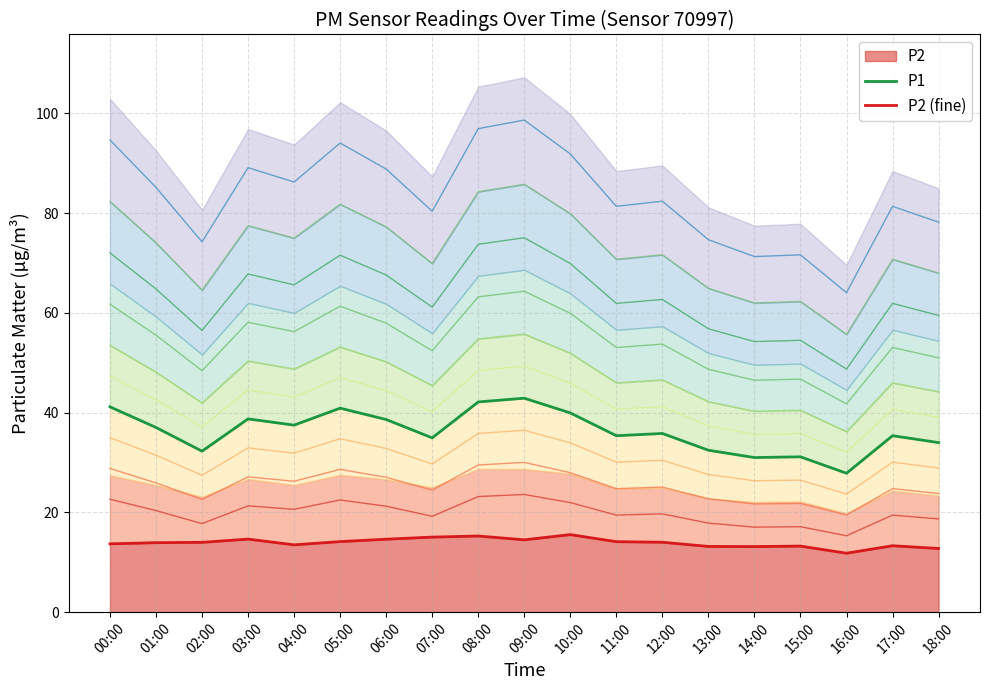

Reading left to right, what are all the values shown in this chart?

P1: 41.2	37.0	32.3	38.8	37.5	40.9	38.6	35.0	42.1	42.9	40.0	35.4	35.8	32.5	31.0	31.1	27.9	35.4	34.0
P2 (fine): 13.7	13.9	14.0	14.7	13.5	14.2	14.6	15.1	15.3	14.5	15.6	14.1	14.0	13.2	13.2	13.2	11.8	13.3	12.8